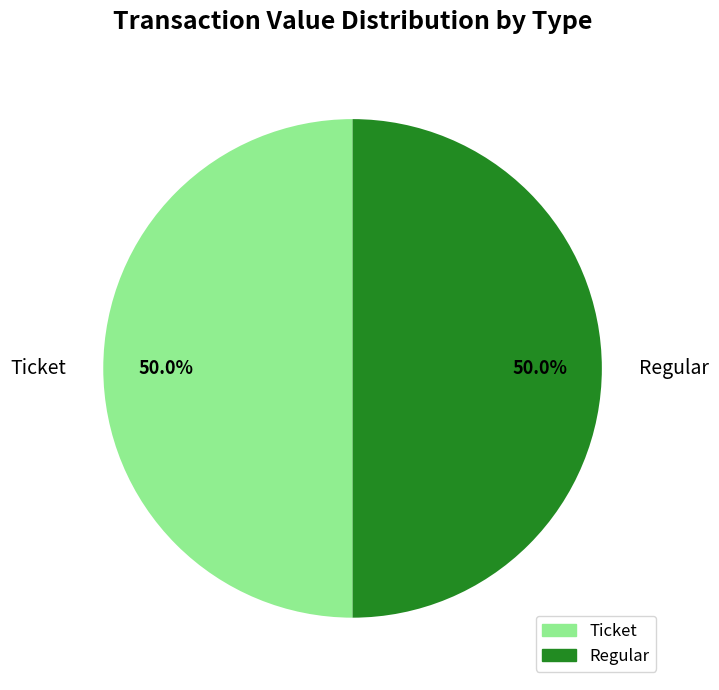

What percentage do Regular and Ticket together represent?

100.0%